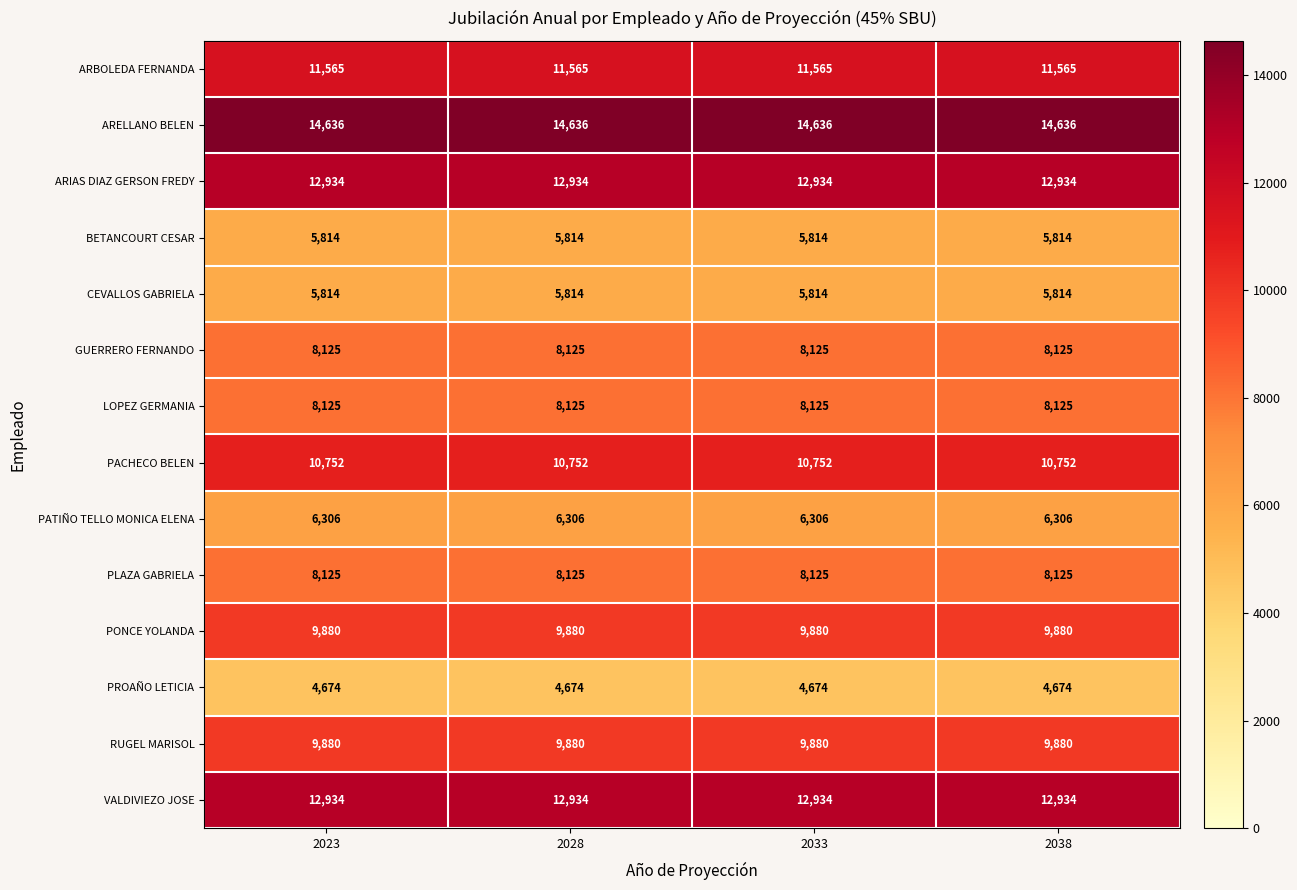

What is the maximum value for PONCE YOLANDA?

9880